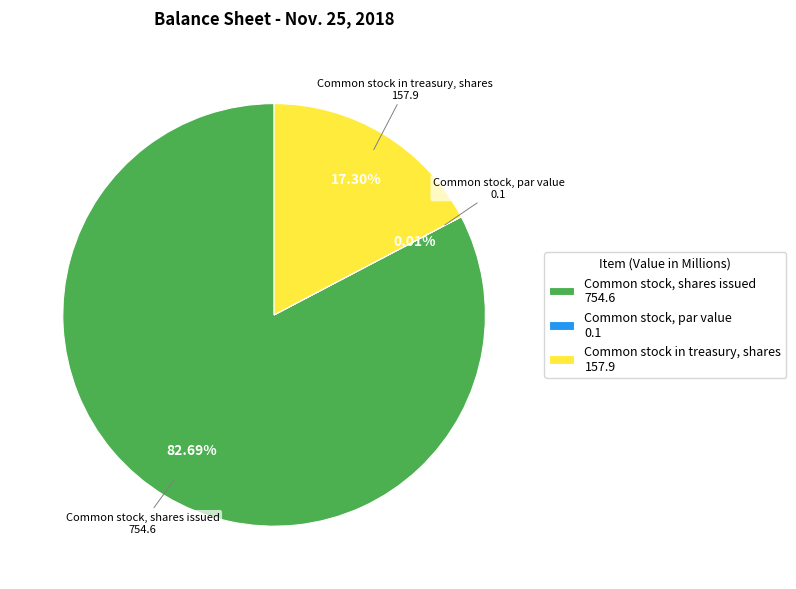

Is there any slice that represents more than half of the pie?

Yes